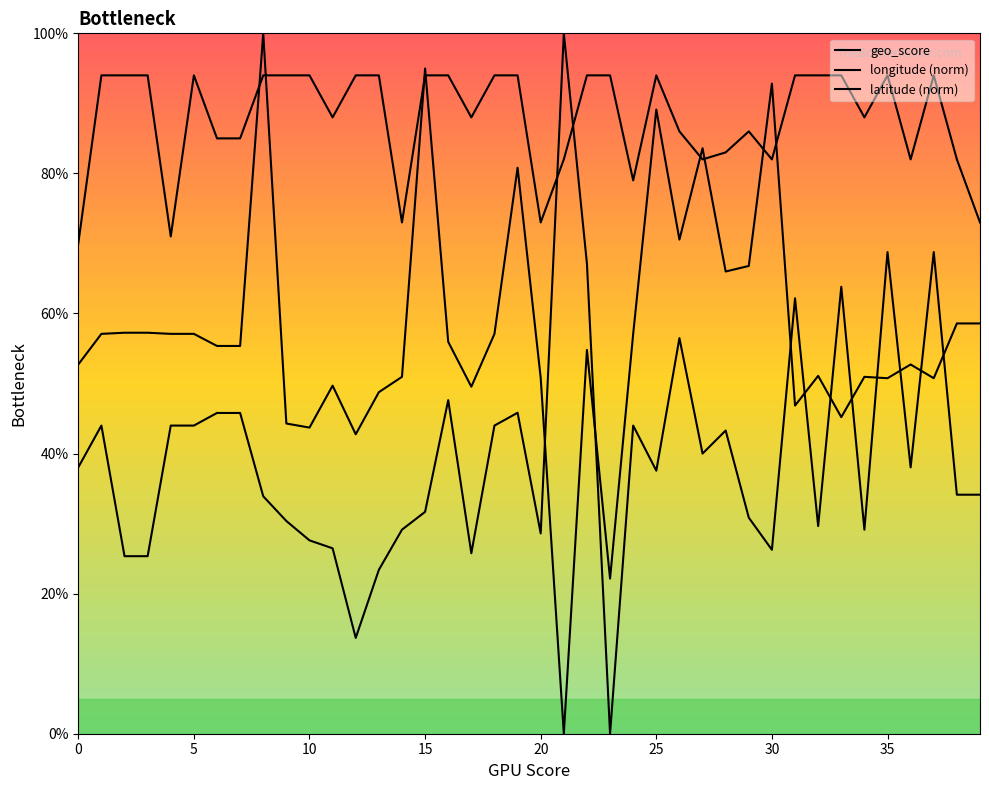

Which series ends up on top after the final intersection of geo_score and longitude (norm)?

geo_score